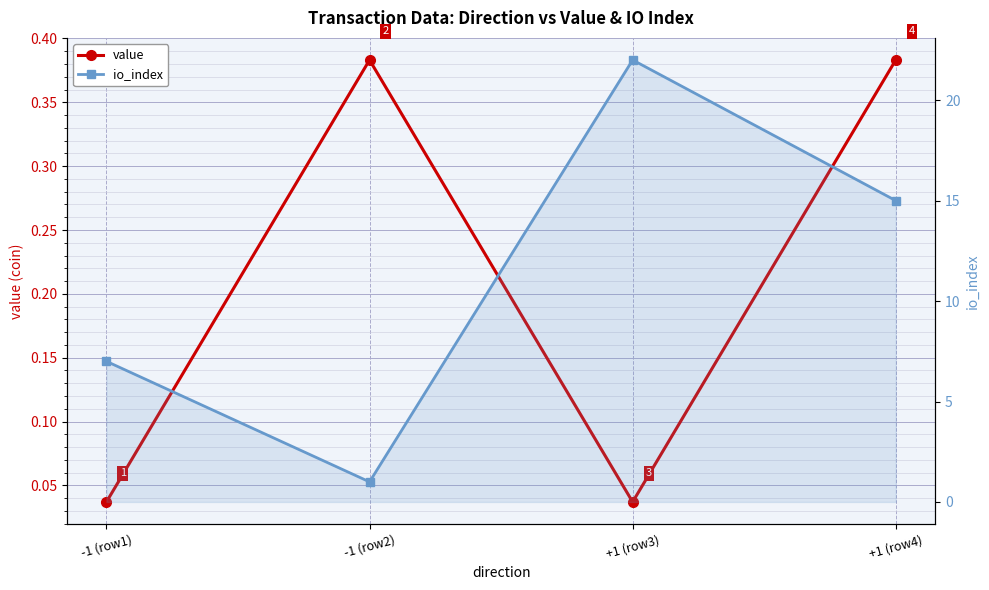

True or false: value and io_index cross at least once.

False